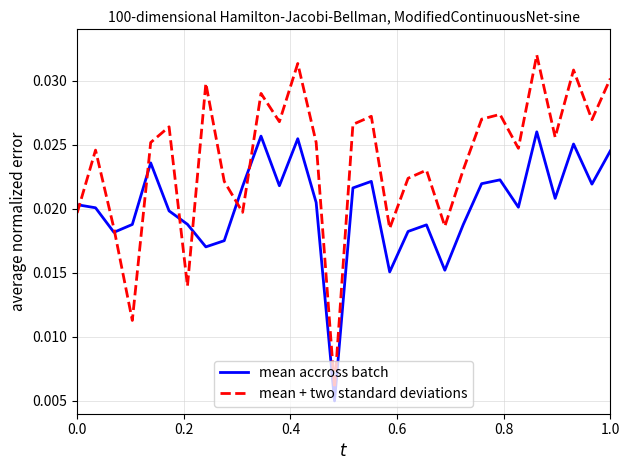

Count the mean accross batch values in the range 0 to 1.

30